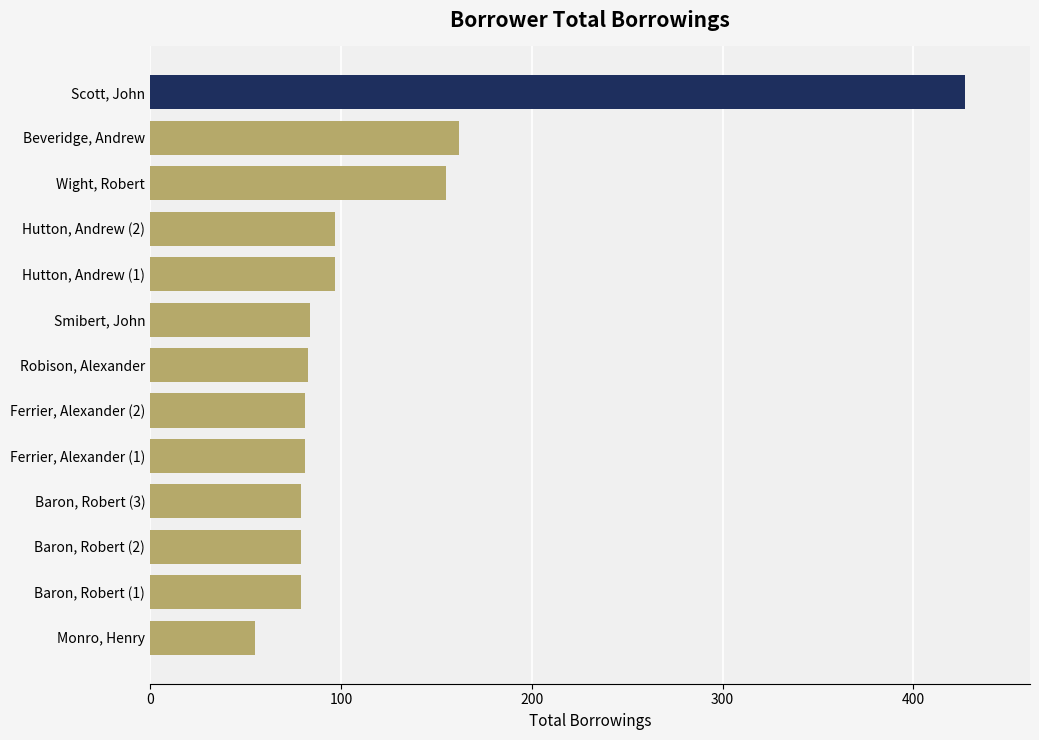

Is it true that the value at Ferrier, Alexander (2) is 81?

True